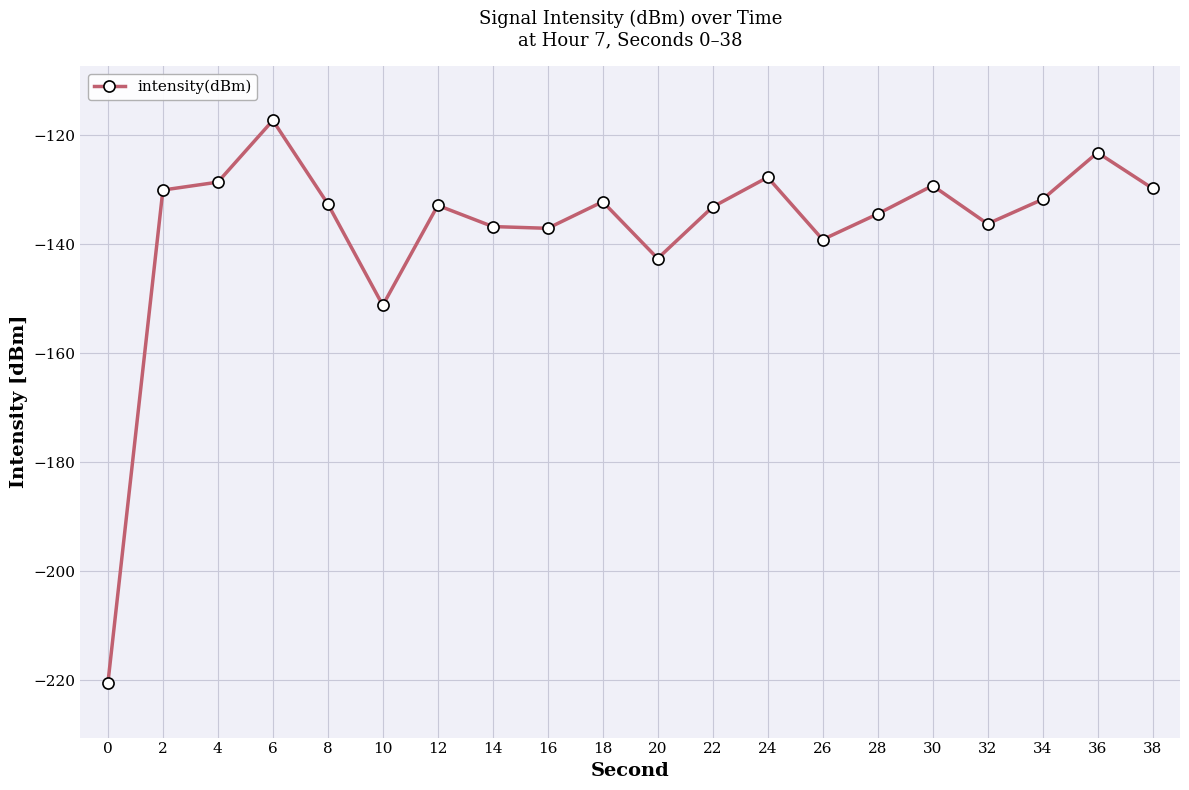

How many interior local peaks (higher than both neighbors) does the data have?

6